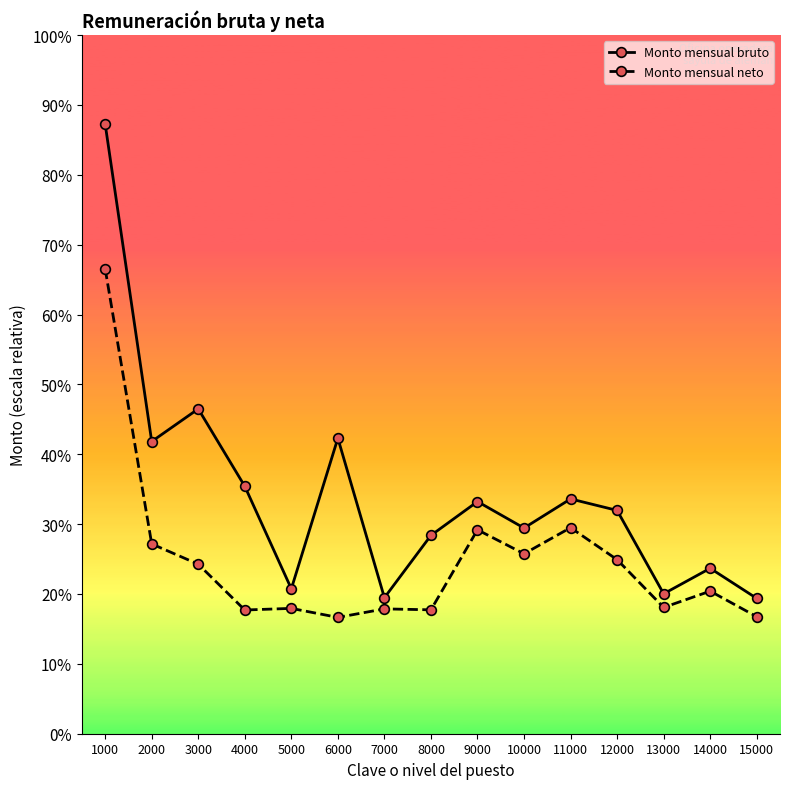

Where is the first local maximum for Monto mensual neto?

5000